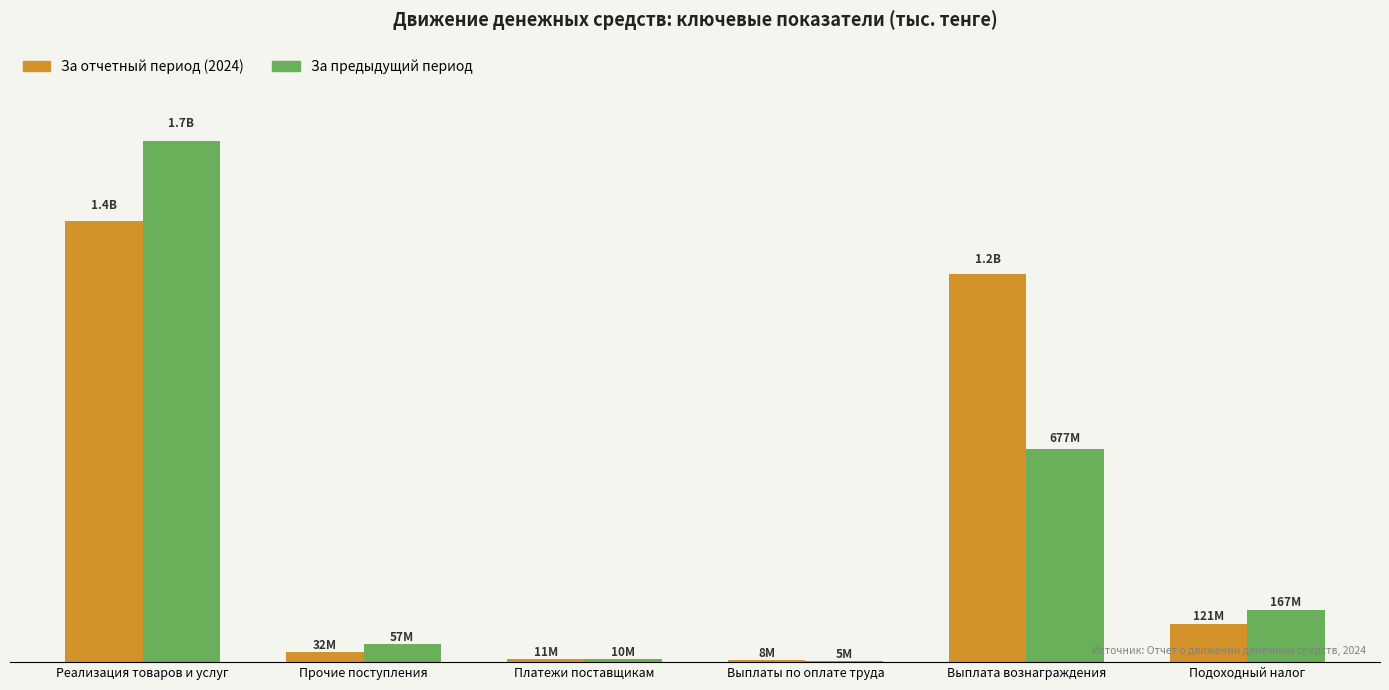

What are all the series names shown in the legend?

За отчетный период (2024), За предыдущий период